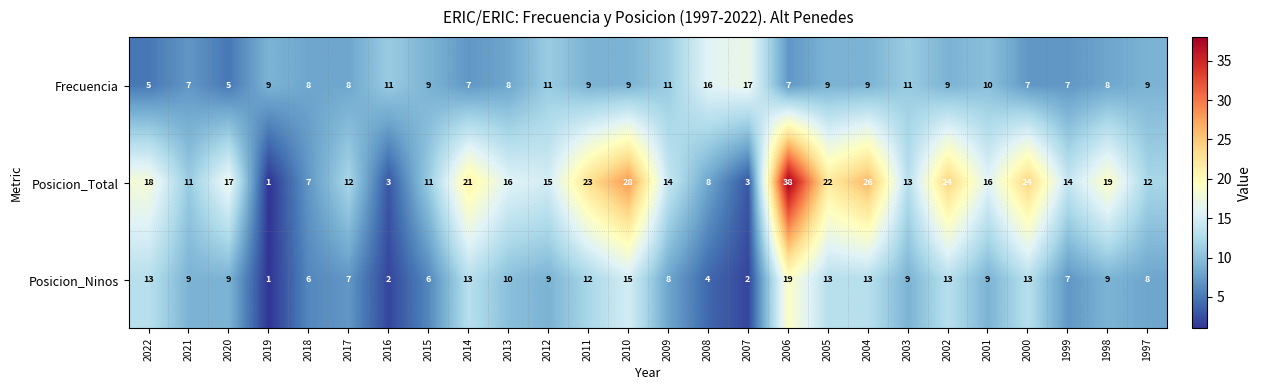

What is the difference between the Posicion_Ninos values at 2000 and 2015?

7